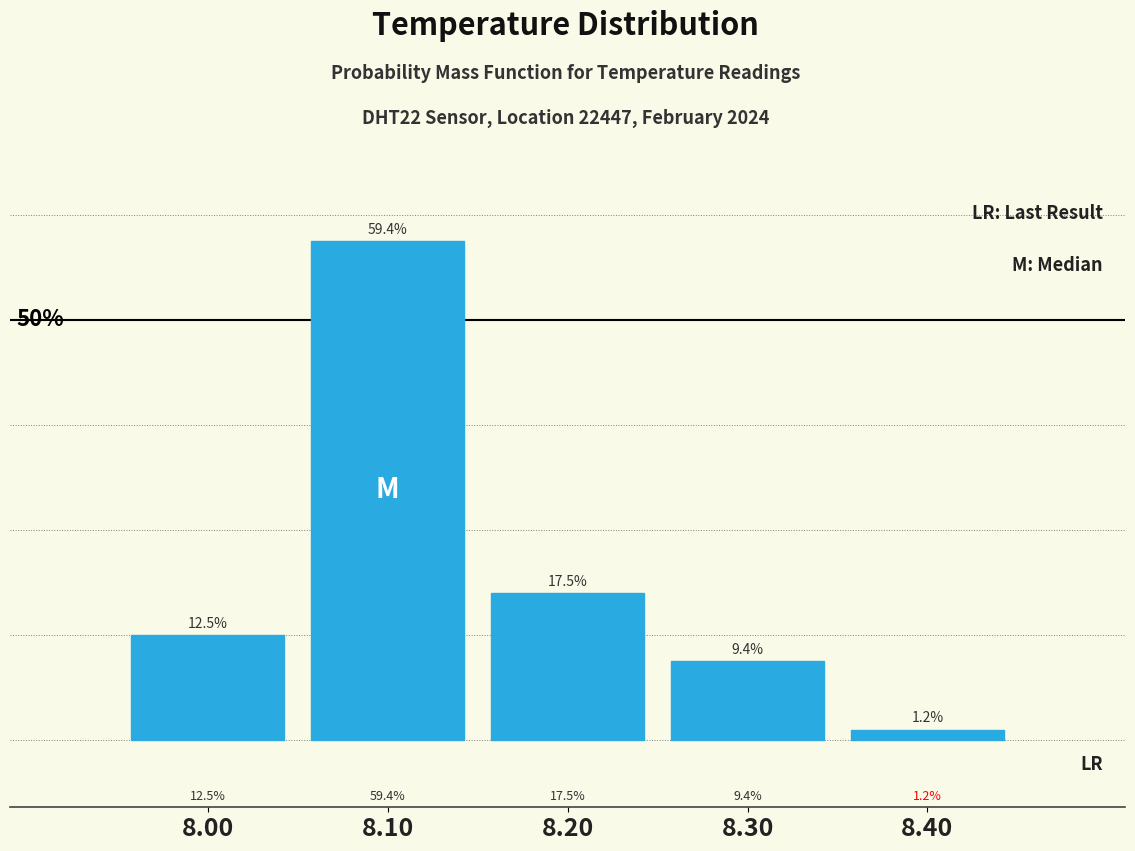

List the labels in order of value, smallest first.

8.40, 8.30, 8.00, 8.20, 8.10